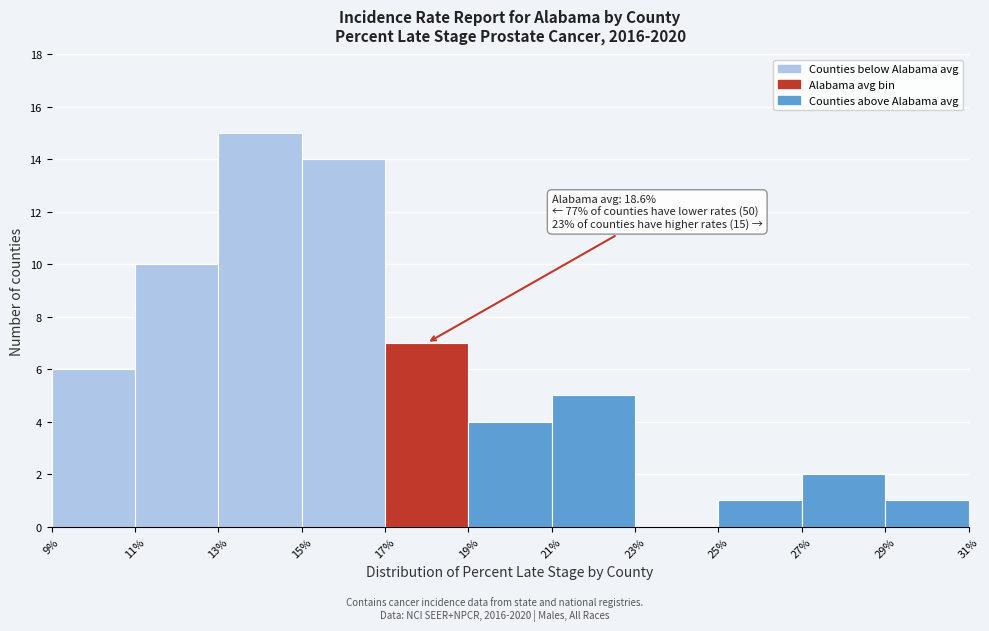

Over which range of the x-axis is the bar tallest?

13% to 15%